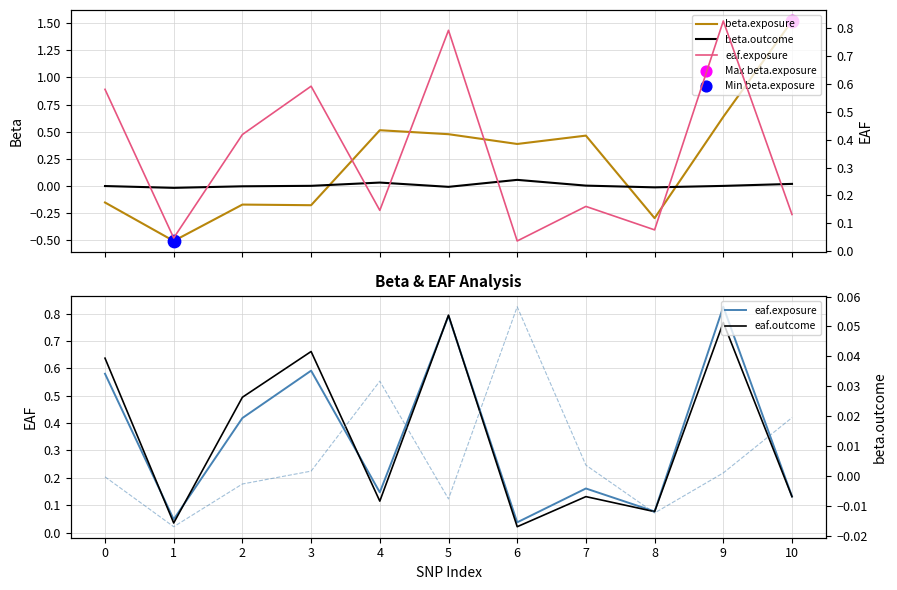

Is the value of beta.outcome at 6 greater than the value of eaf.outcome (mean) at 1?

Yes